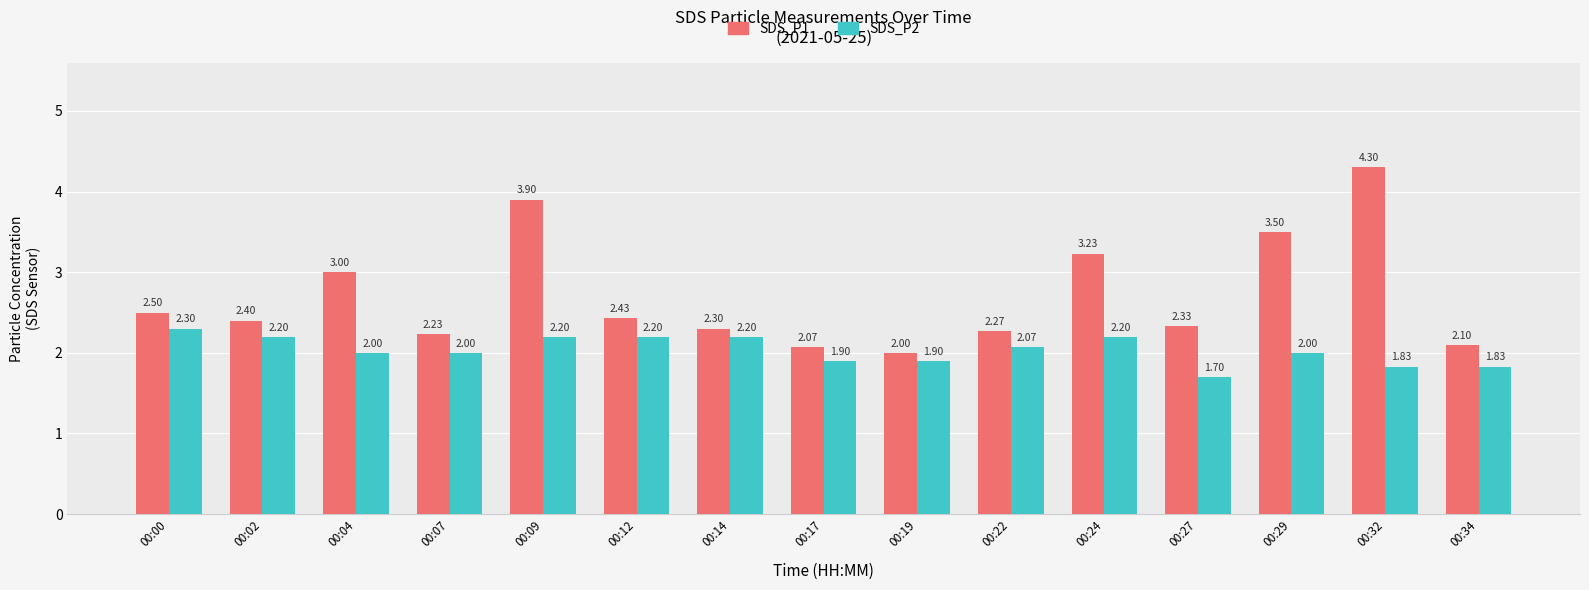

What is the smallest value displayed?

1.7